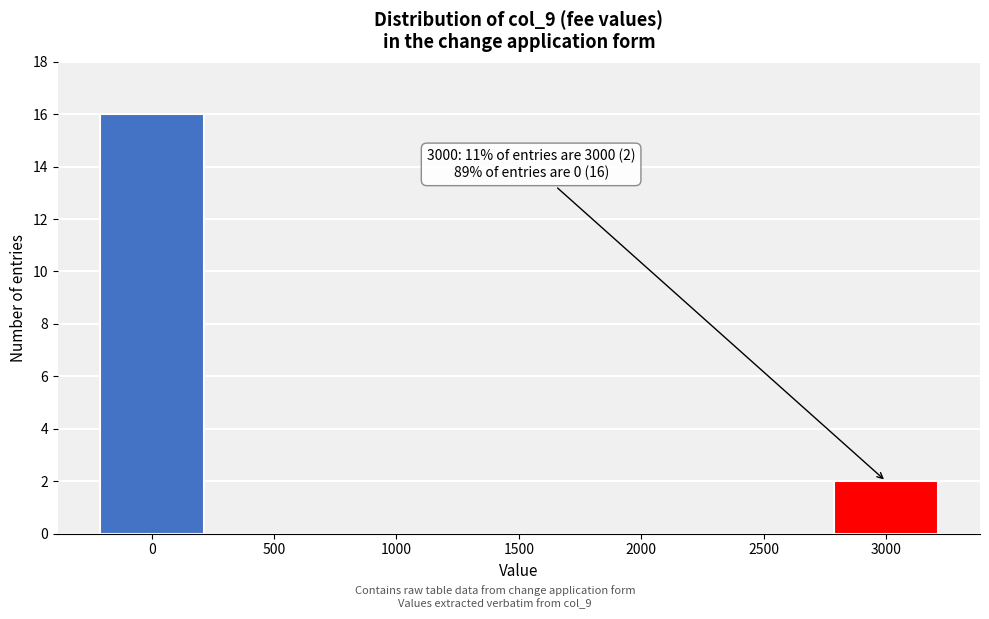

Reading left to right, transcribe all the data shown in this chart.

0=16	500=0	1000=0	1500=0	2000=0	2500=0	3000=2